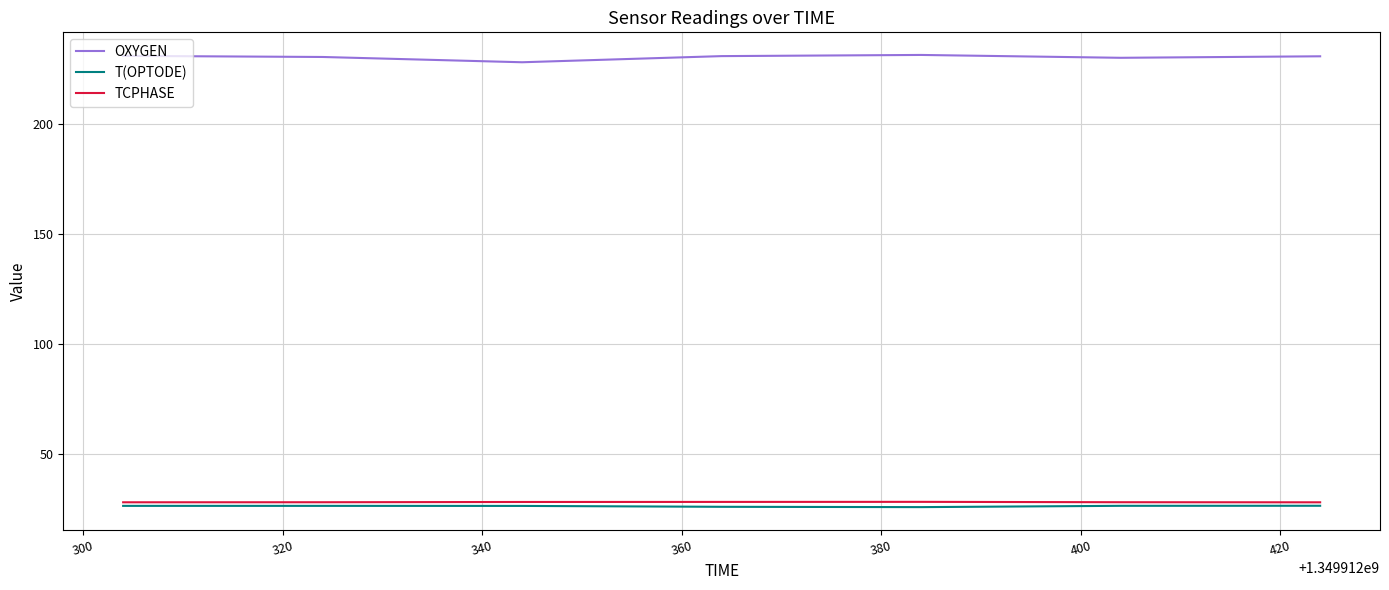

Which series has the widest spread of values?

OXYGEN